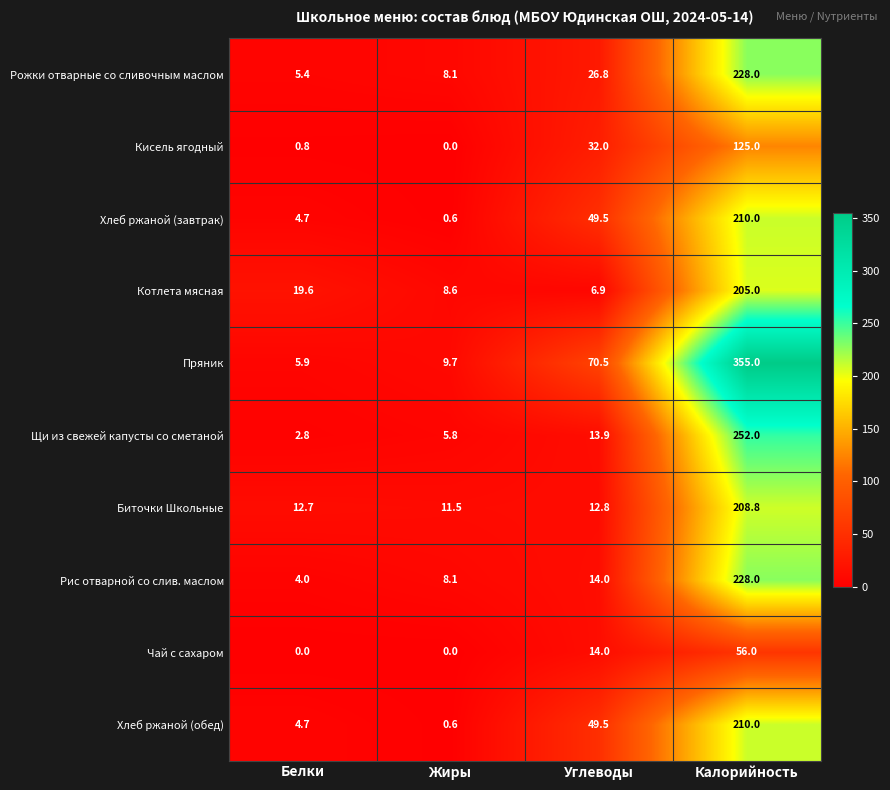

List the labels in order of Щи из свежей капусты со сметаной value, largest first.

Калорийность, Углеводы, Жиры, Белки